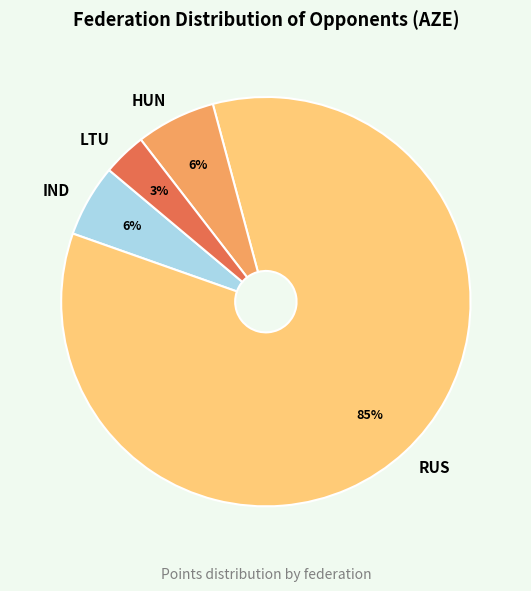

True or false: LTU accounts for 3% of the total.

True